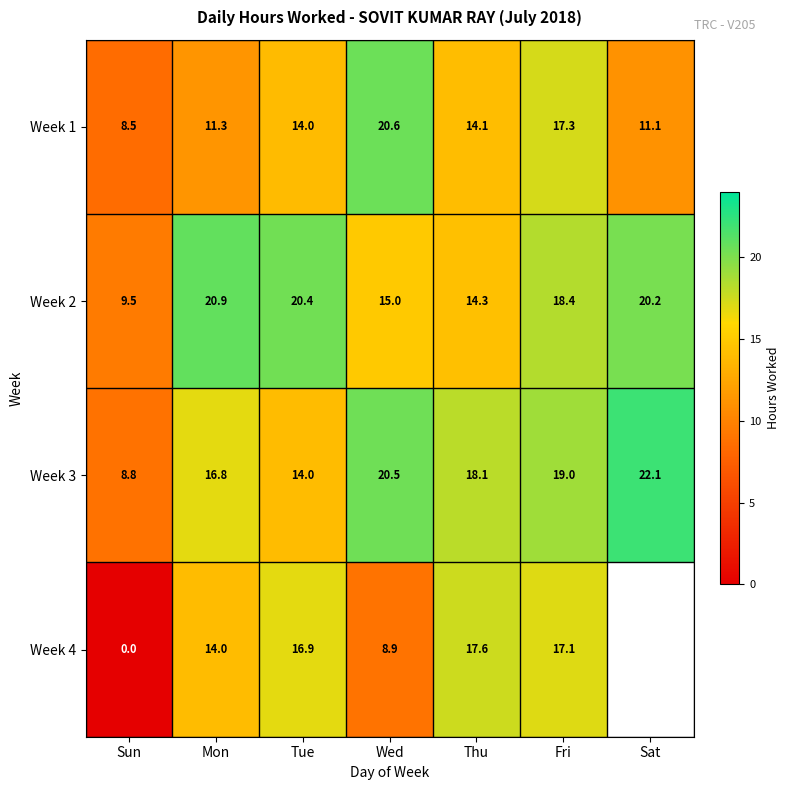

How many values in the Week 2 series are below 18?

3